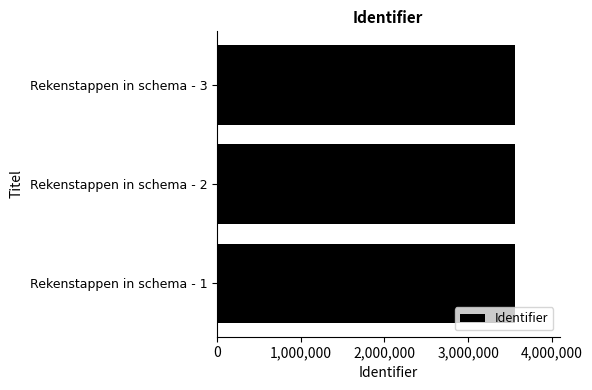

At which label is the value closest to 3558976?

Rekenstappen in schema - 2